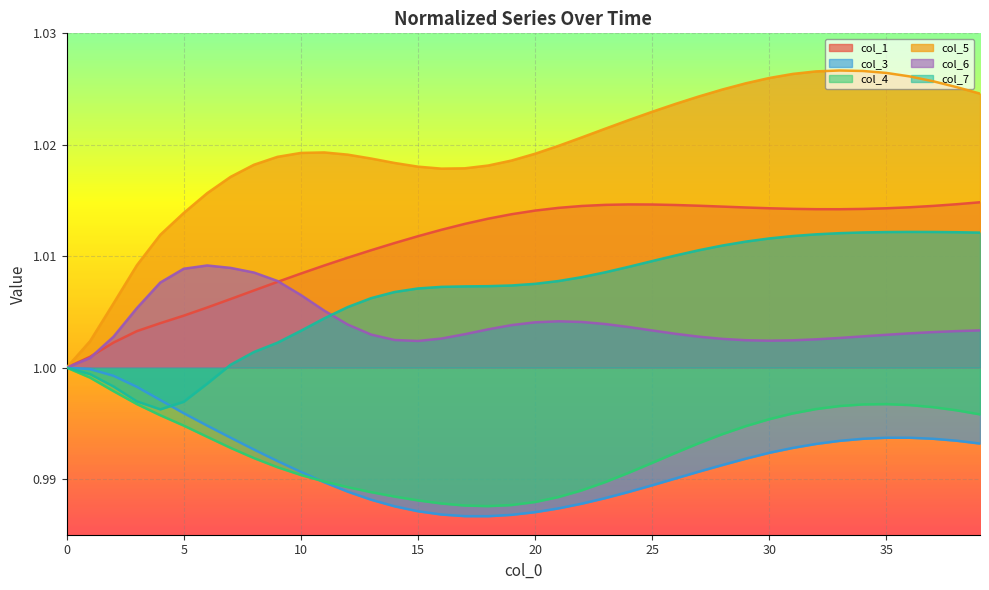

Which has a higher value, 34 or 21?

21